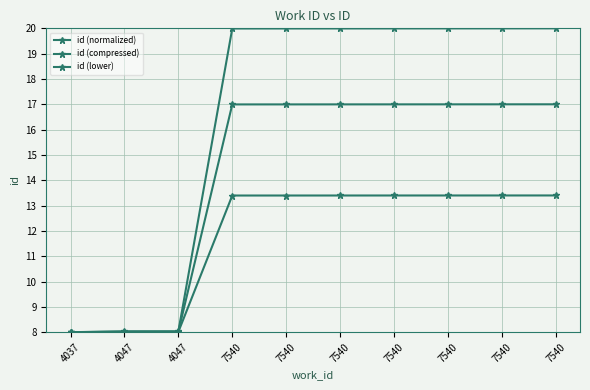

True or false: id (lower) and id (normalized) cross at least once.

False